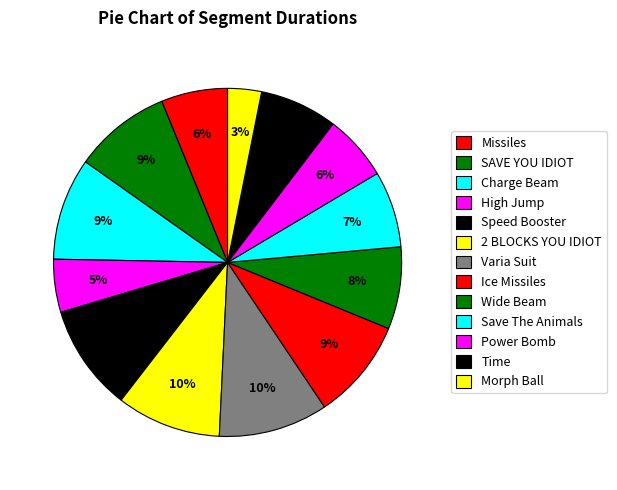

Is Charge Beam the majority of the pie?

No